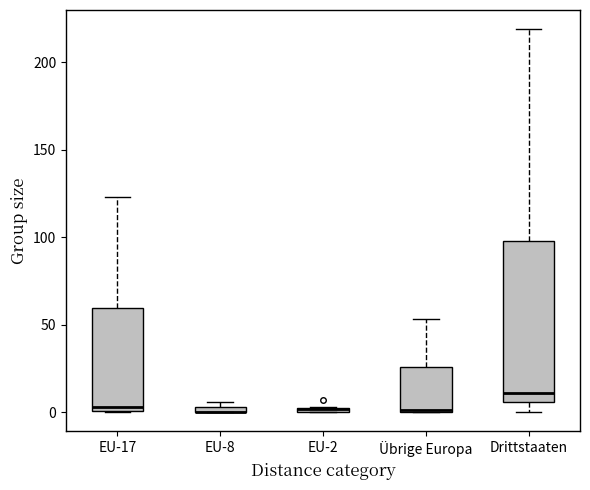

Where is the upper edge of the box for EU-8 on the y-axis? The values are not printed on the chart, so give them approximately, as read against the axis.

5